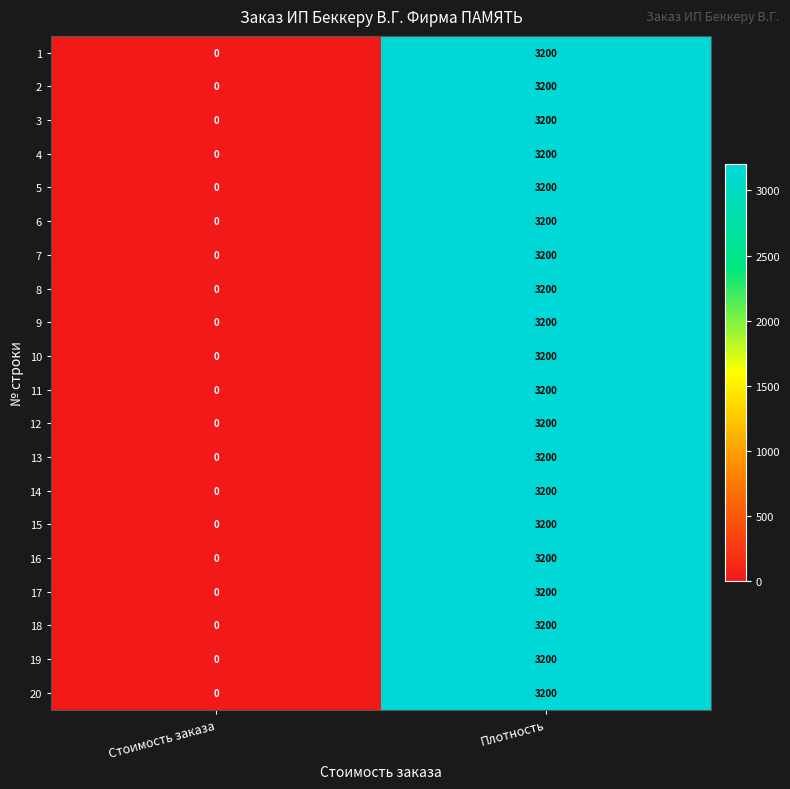

What is the maximum value for 7?

3200